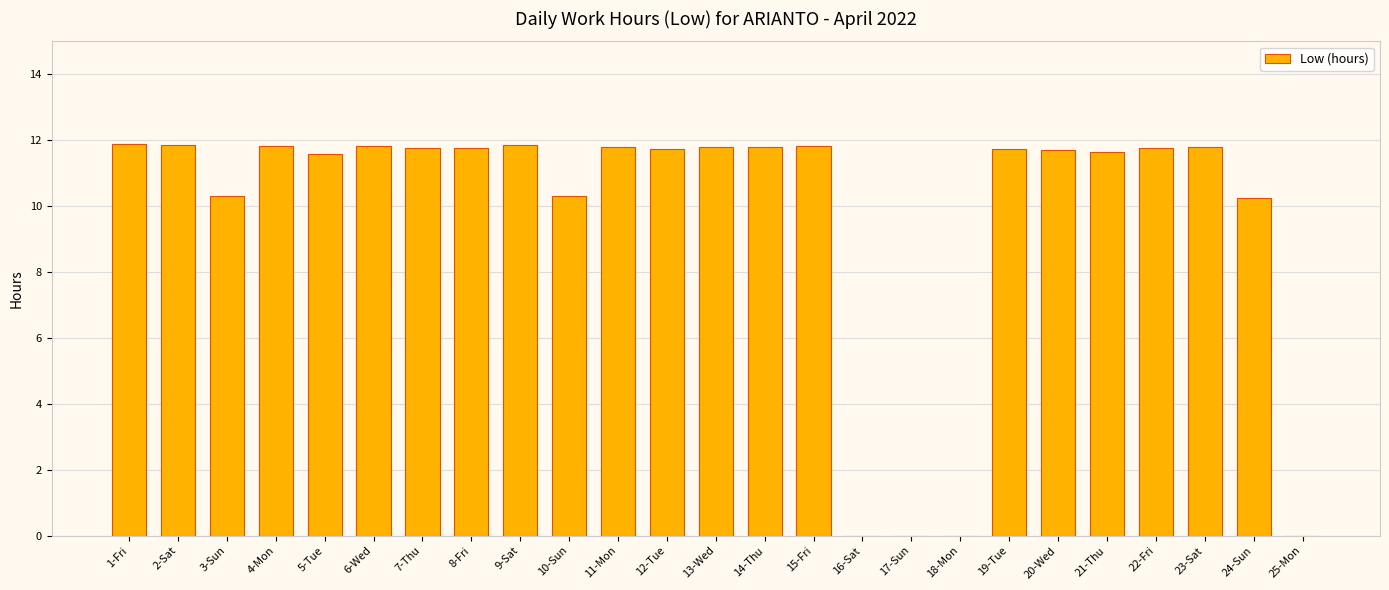

Where does the data first go above 11?

1-Fri